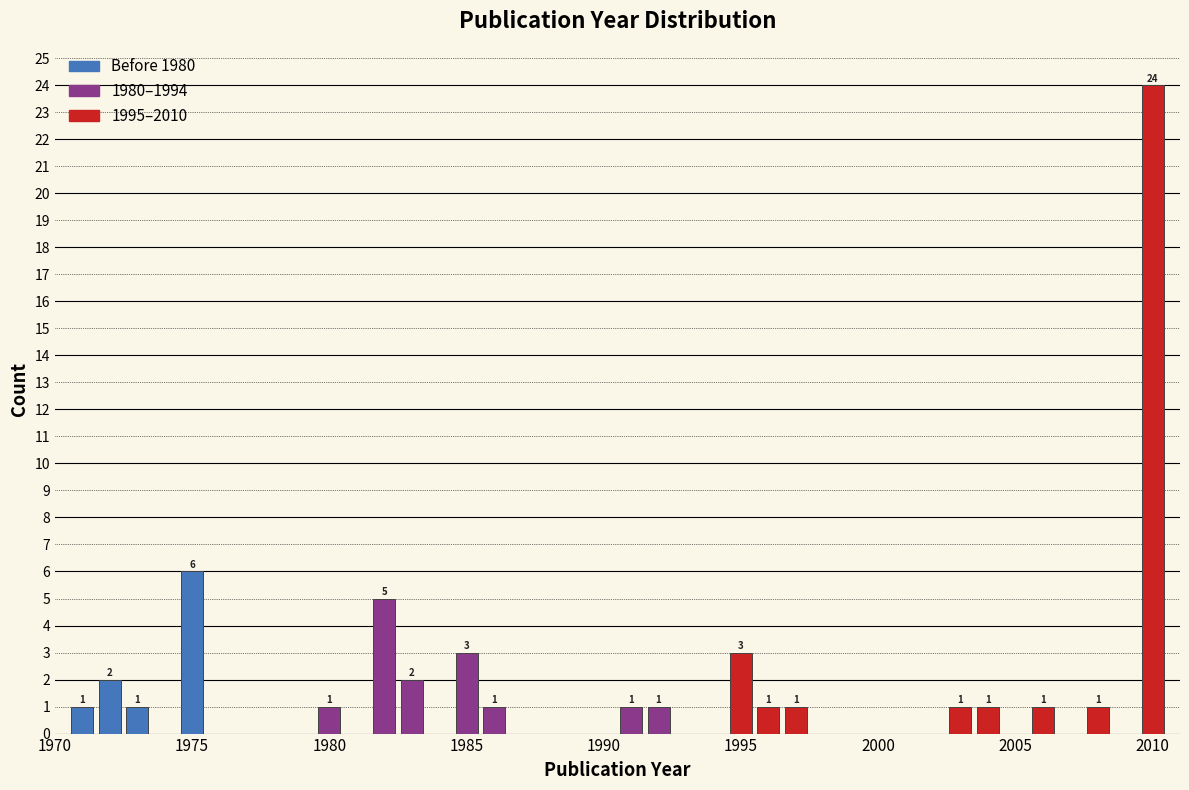

Around what value on the x-axis is the tallest bar? Give the approximate position of its centre, as read against the axis.

2010.0